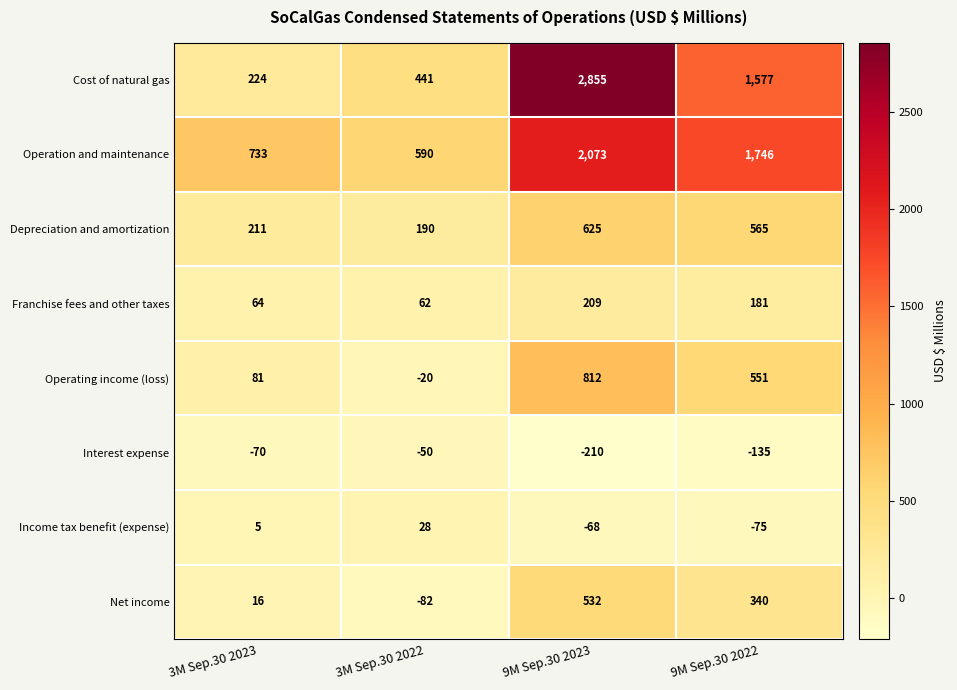

How many series are shown in this chart?

8